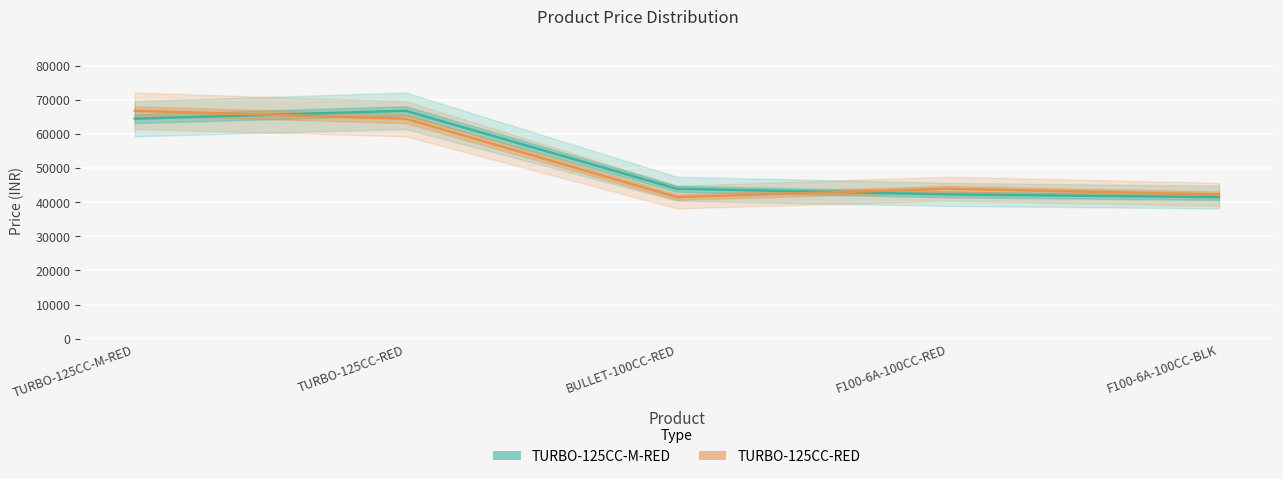

Which series has the largest total across all categories?

TURBO-125CC-M-RED